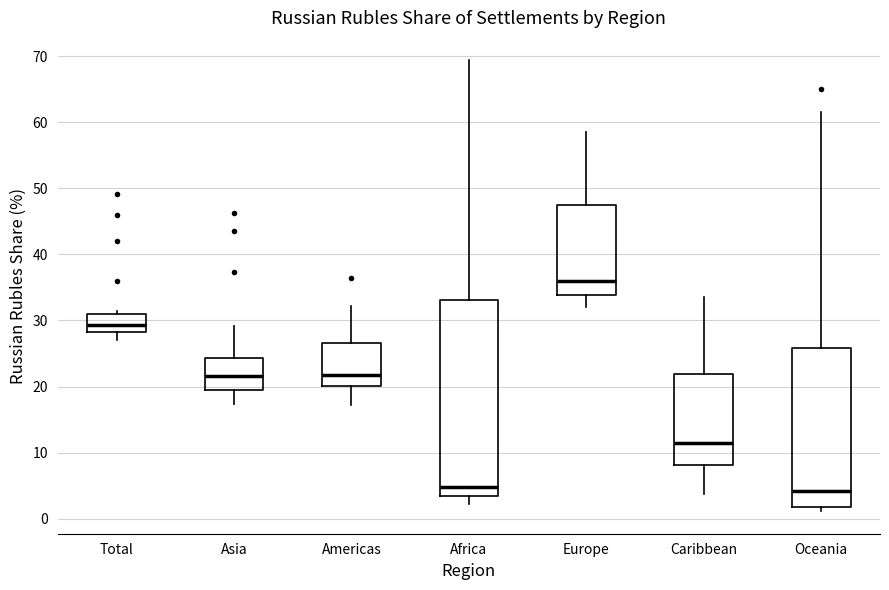

Reading left to right, transcribe this box plot: for each box, give where its median line is, the range the box spans, and where its two whiskers end, as read against the y-axis. The values are not printed on the chart, so give them approximately, as read against the axis.

Total: median 29, box 28 to 31, whiskers 27 to 31 (just above the box's upper edge)
Asia: median 22, box 19 to 24, whiskers 17 to 29
Americas: median 22, box 20 to 27, whiskers 17 to 32
Africa: median 5, box 3 to 33, whiskers 2 to 69
Europe: median 36, box 34 to 48, whiskers 32 to 58
Caribbean: median 11, box 8 to 22, whiskers 4 to 34
Oceania: median 4, box 2 to 26, whiskers 1 to 62